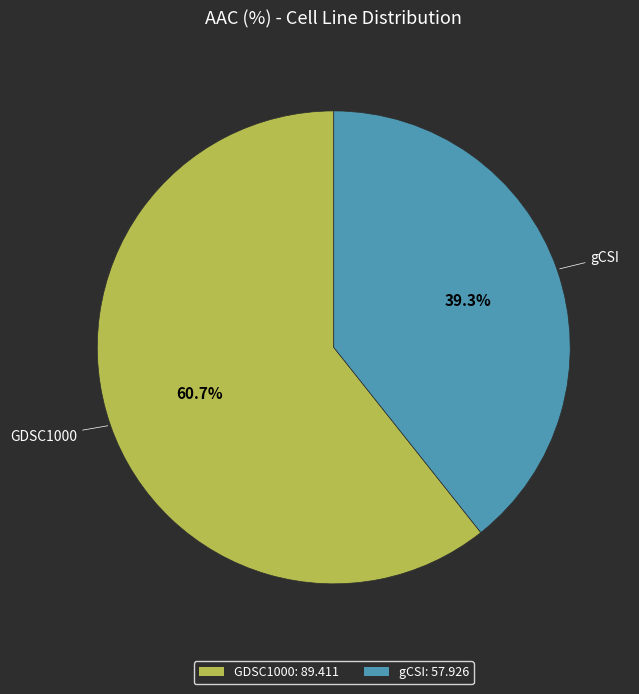

To the nearest percent, what portion does gCSI represent?

39%